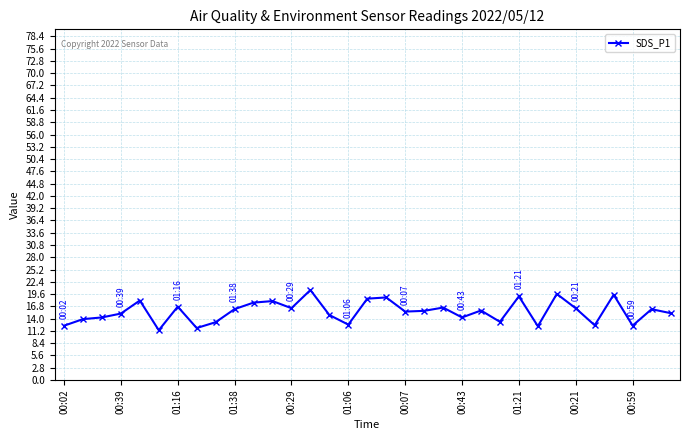

What is the average value?

15.6